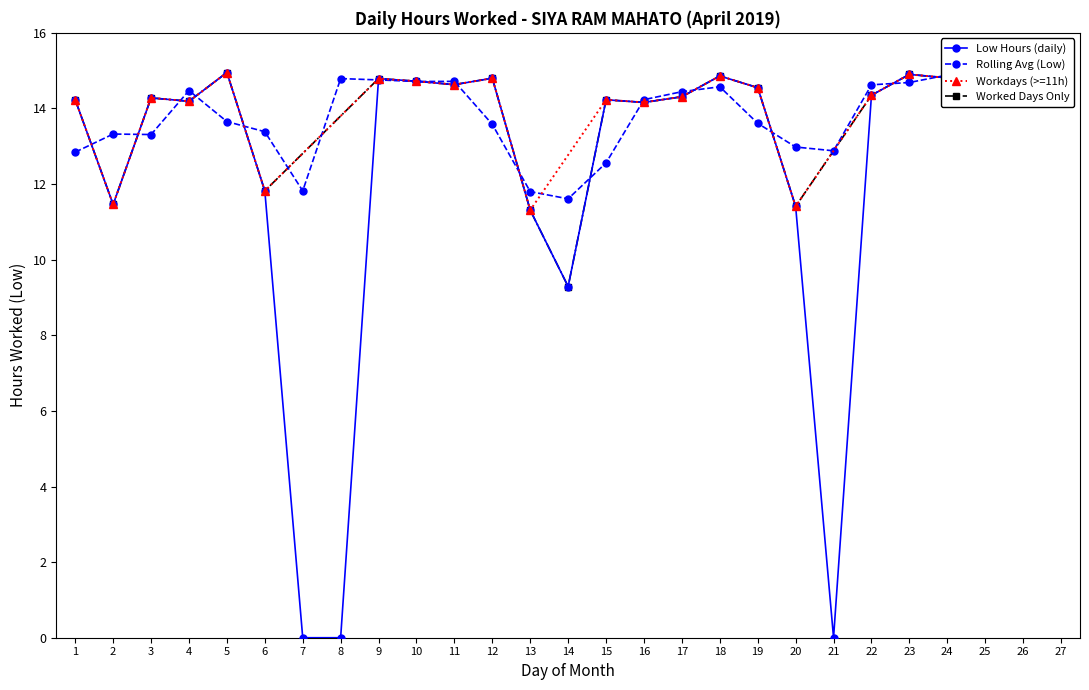

How many interior local valleys (lower than both neighbors) does the data have?

7